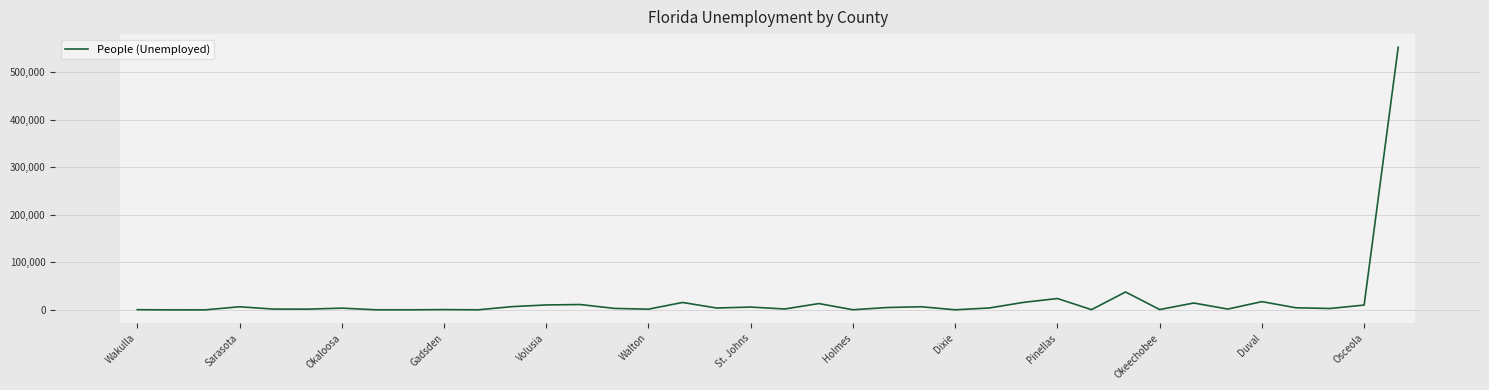

What is the maximum value shown in the chart?

552125